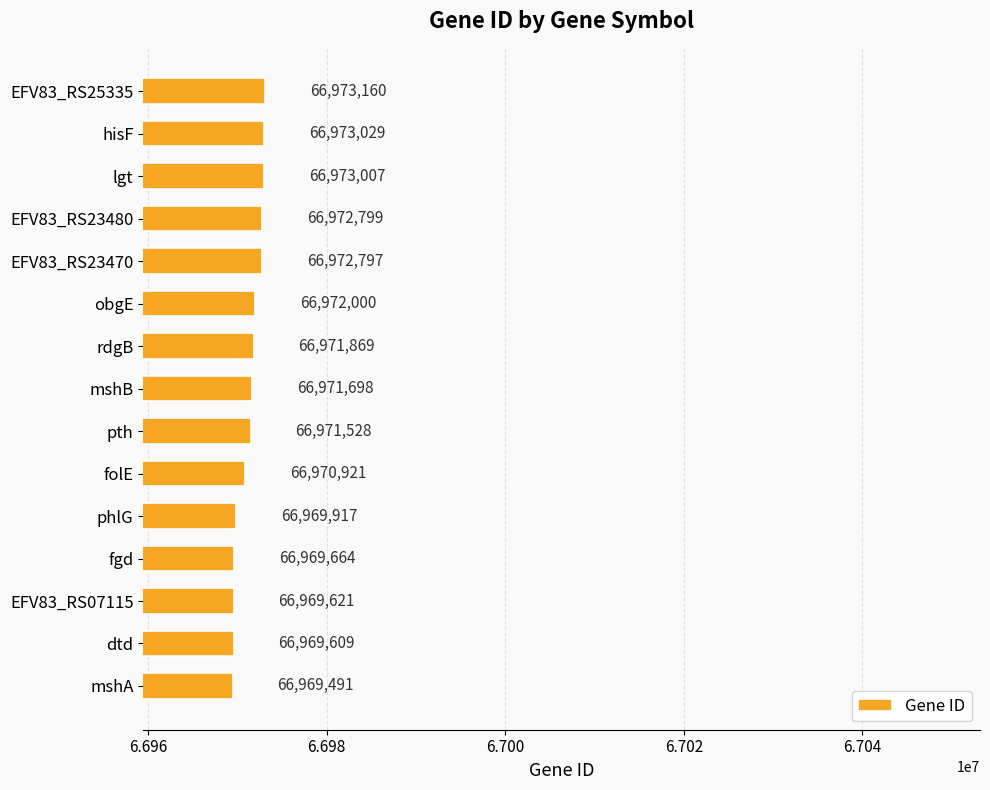

What position from the top is EFV83_RS25335?

1